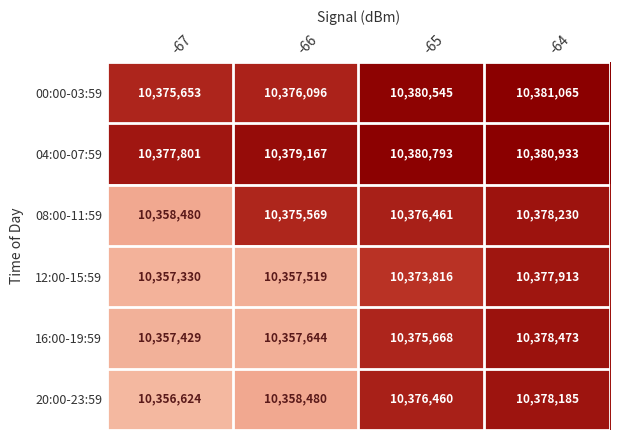

Is it true that 16:00-19:59 equals 10375668 at -65?

True